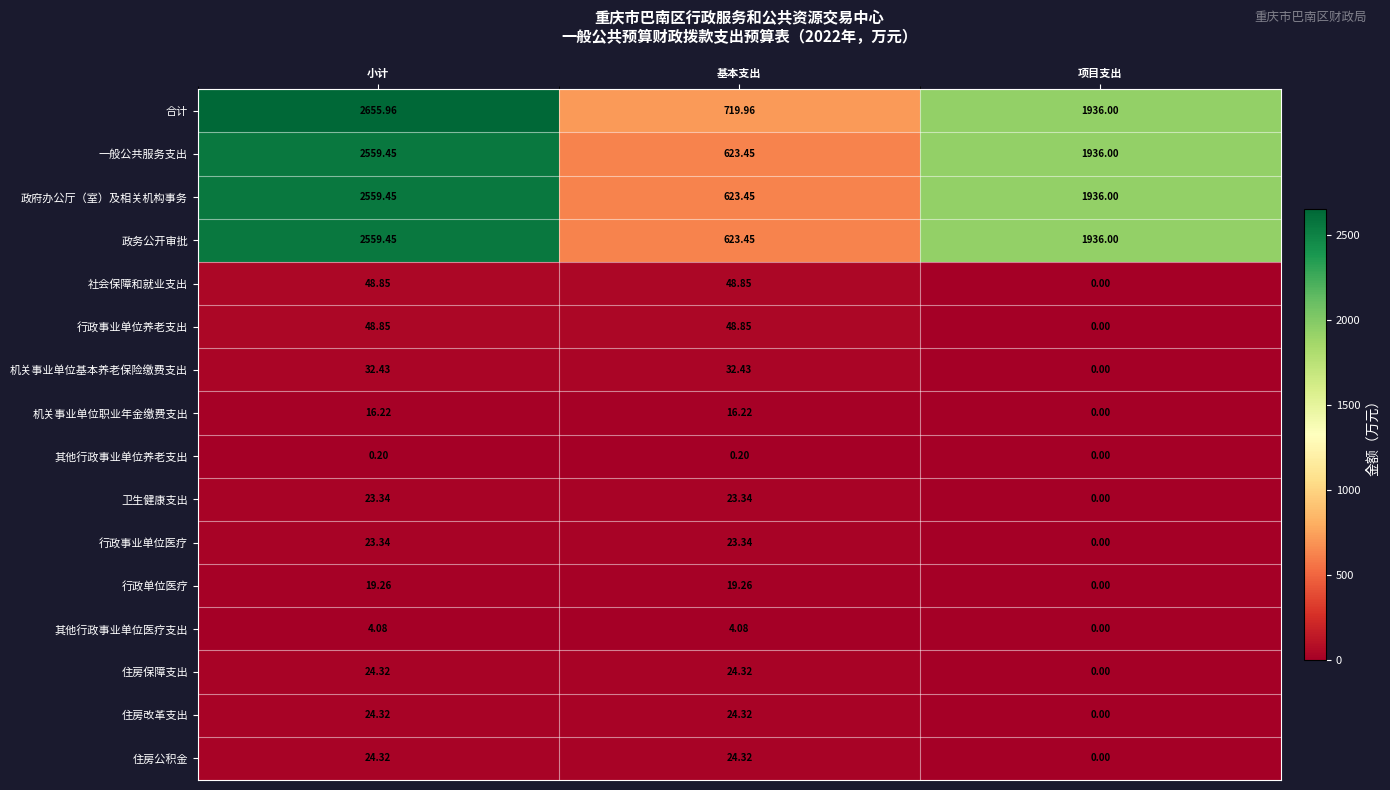

Which category has the lowest value in the 其他行政事业单位养老支出 series?

项目支出